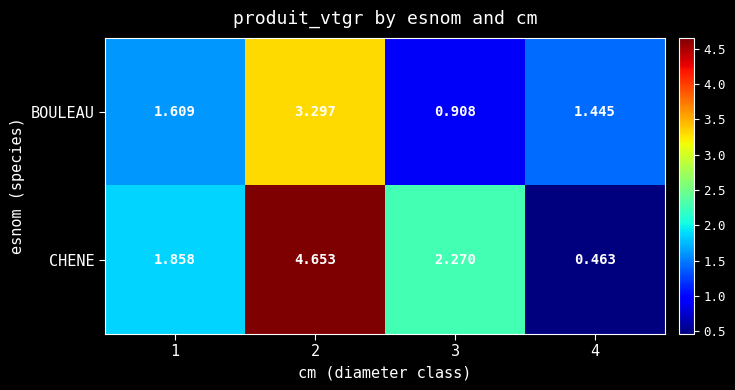

Which series has the widest spread of values?

CHENE